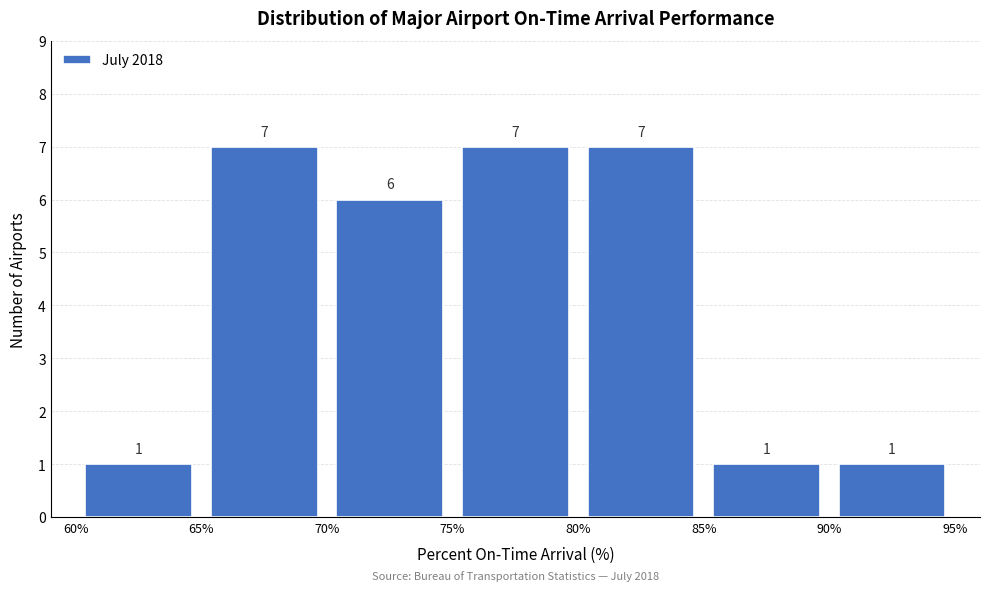

What is the height of the bar covering 80% to 85% on the x-axis?

7